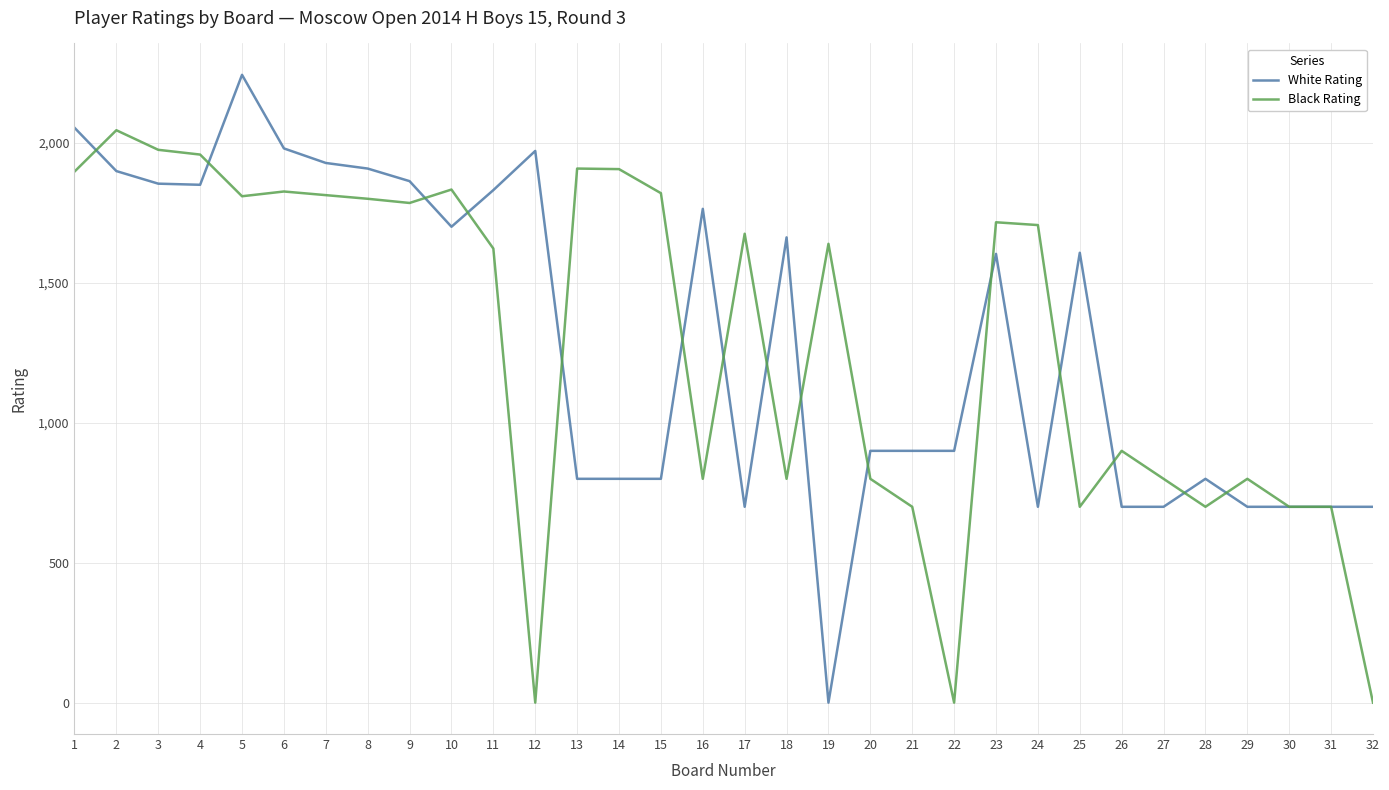

Between 1 and 23, which series saw the biggest shift?

White Rating